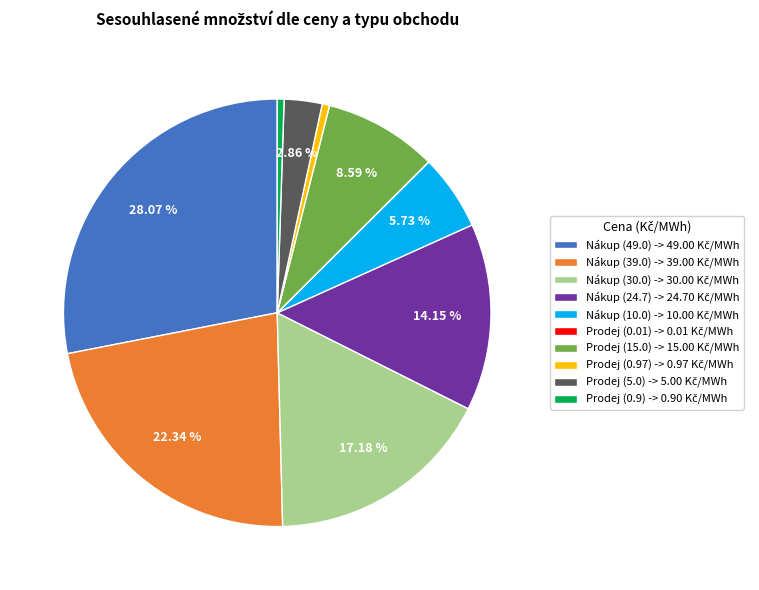

Is there any slice that represents more than half of the pie?

No